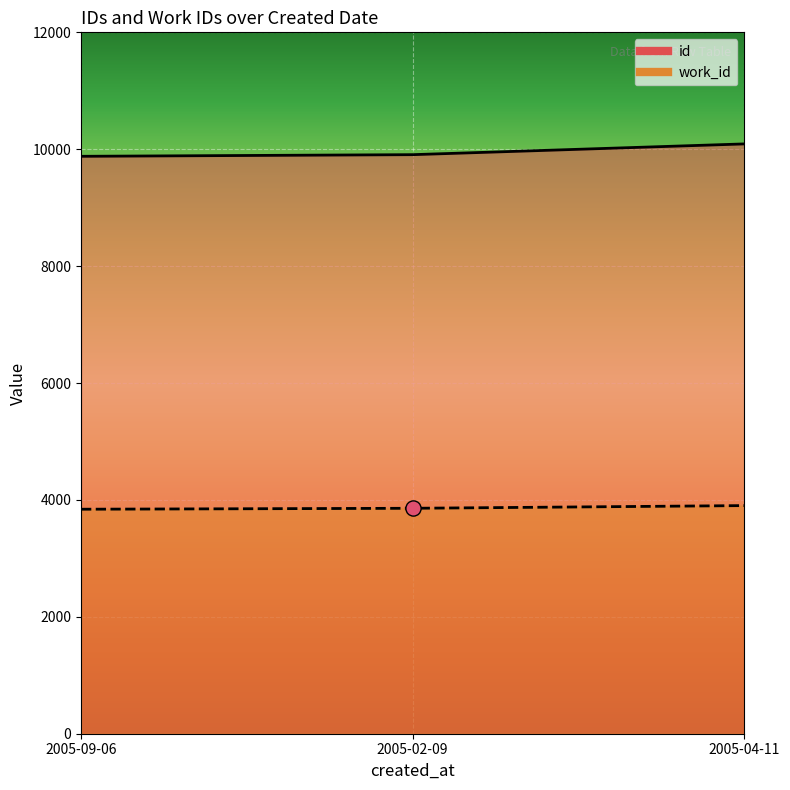

Which series has the largest total across all categories?

id